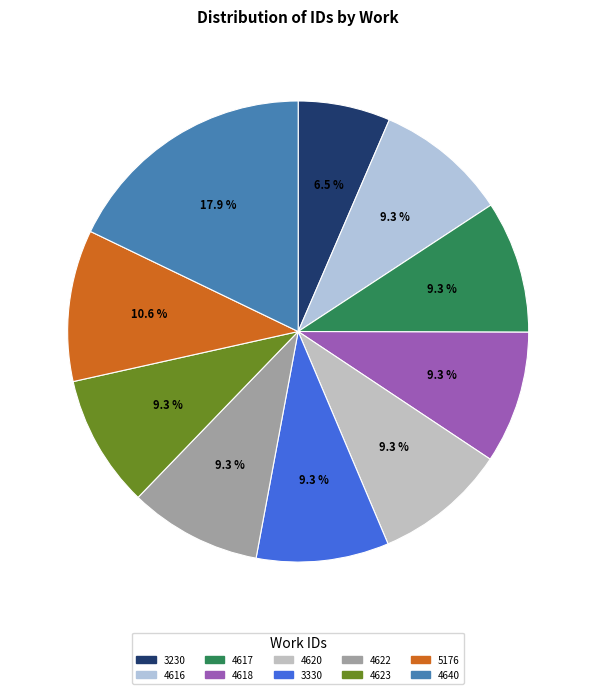

Between 3330 and 3230, which is larger?

3330